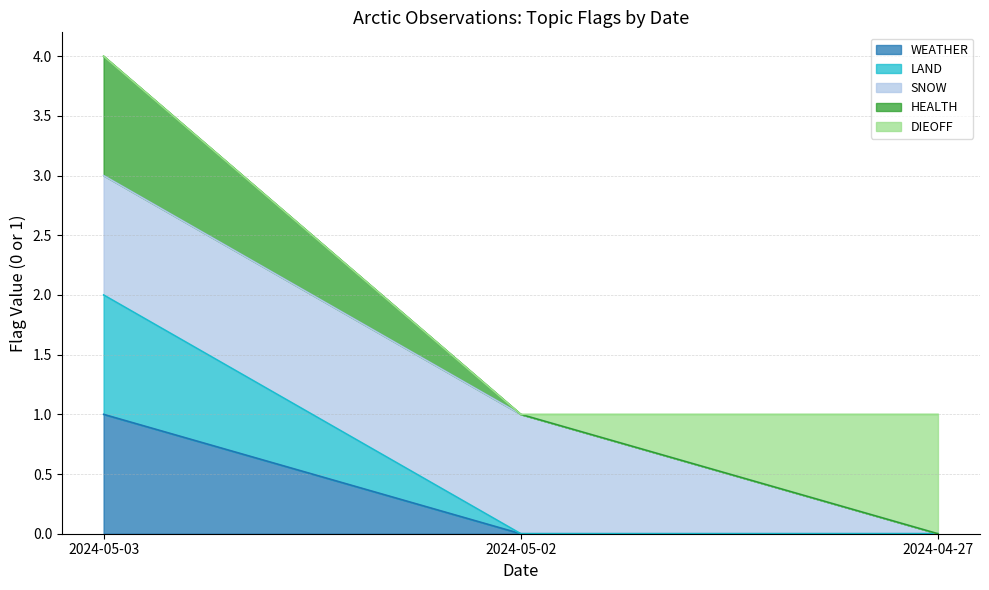

Does the chart have visible grid lines?

Yes